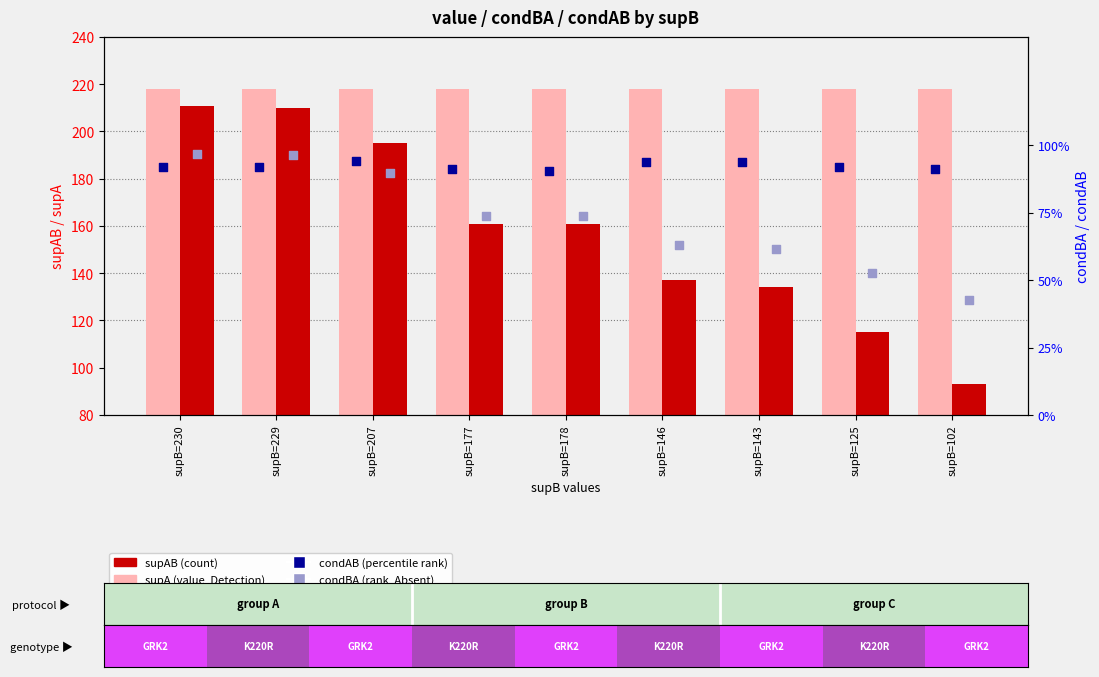

At how many categories does at least one series exceed 145?

9